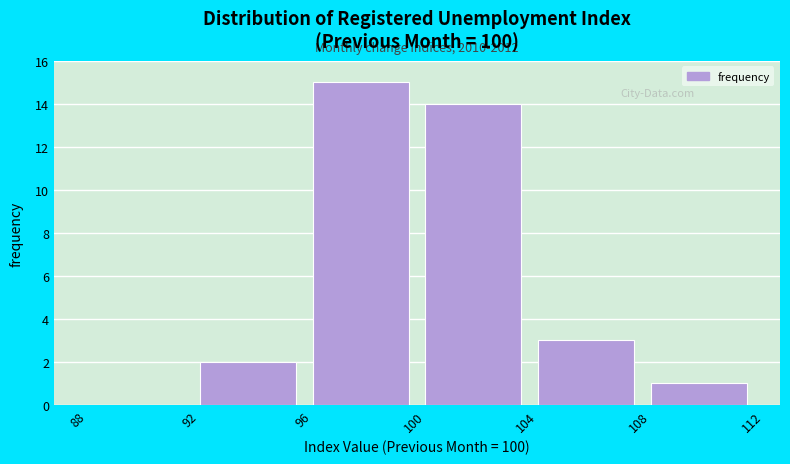

Which range on the x-axis has the tallest bar?

96 to 100